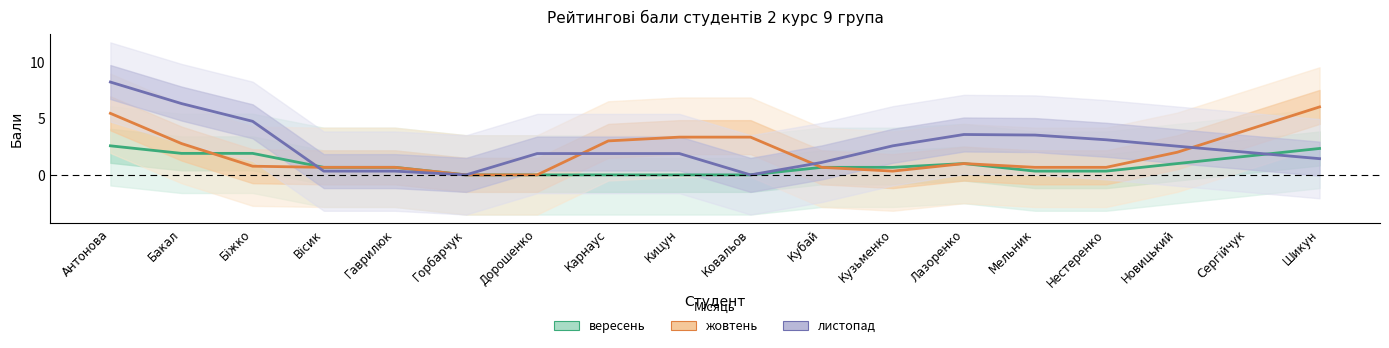

Which series ends up on top after the final intersection of жовтень and вересень?

вересень